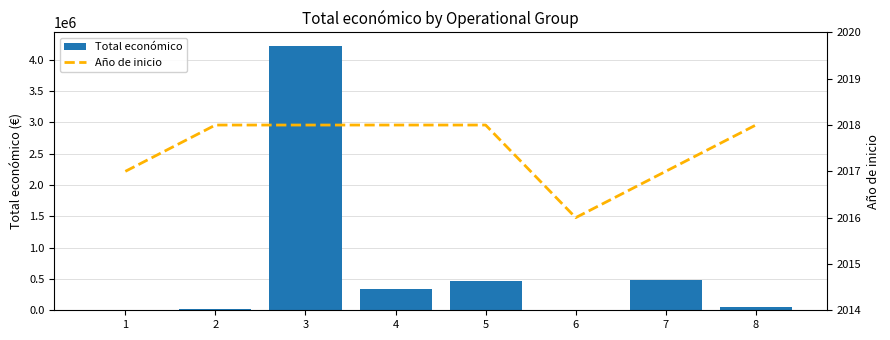

Which has a higher value, 8 or 2?

8